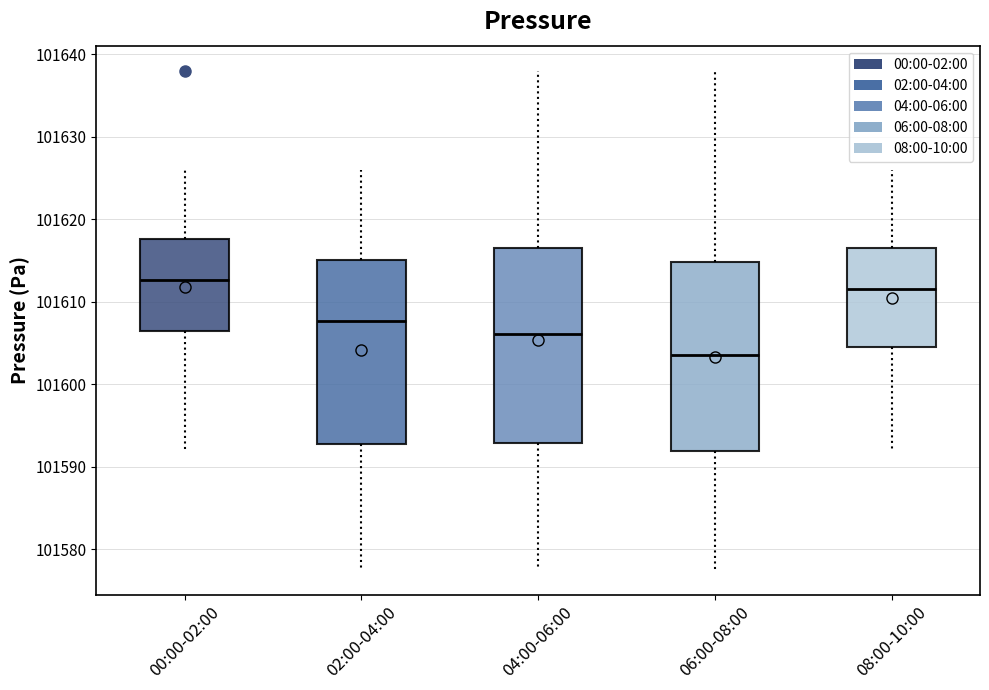

Reading left to right, transcribe this box plot: for each box, give where its median line is, the range the box spans, and where its two whiskers end, as read against the y-axis. The values are not printed on the chart, so give them approximately, as read against the axis.

00:00-02:00: median 101613, box 101606 to 101618, whiskers 101592 to 101626
02:00-04:00: median 101608, box 101593 to 101615, whiskers 101578 to 101626
04:00-06:00: median 101606, box 101593 to 101617, whiskers 101578 to 101638
06:00-08:00: median 101604, box 101592 to 101615, whiskers 101578 to 101638
08:00-10:00: median 101612, box 101604 to 101617, whiskers 101592 to 101626